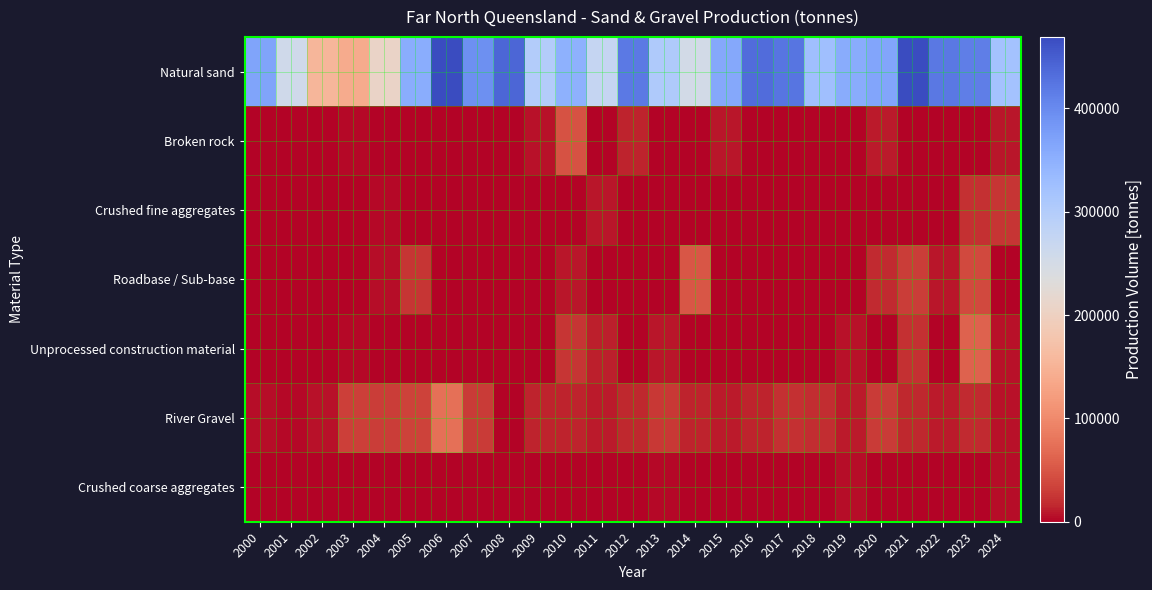

At which category does the chart reach its minimum across all series?

2000